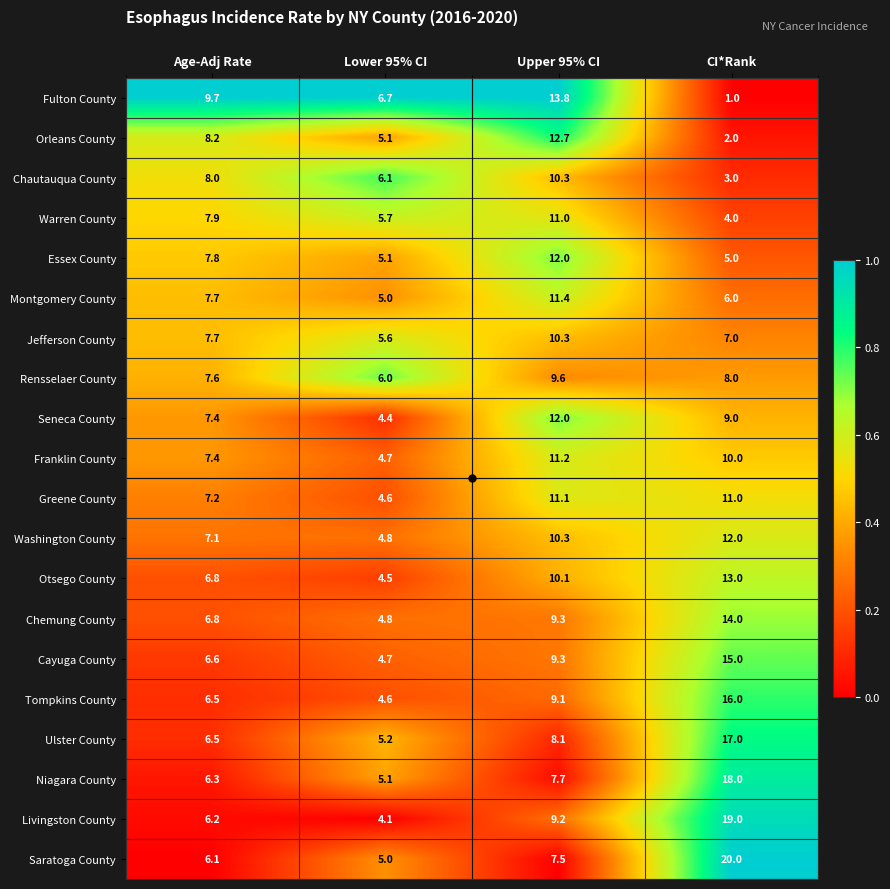

At which label does Seneca County first exceed 9?

Upper 95% CI